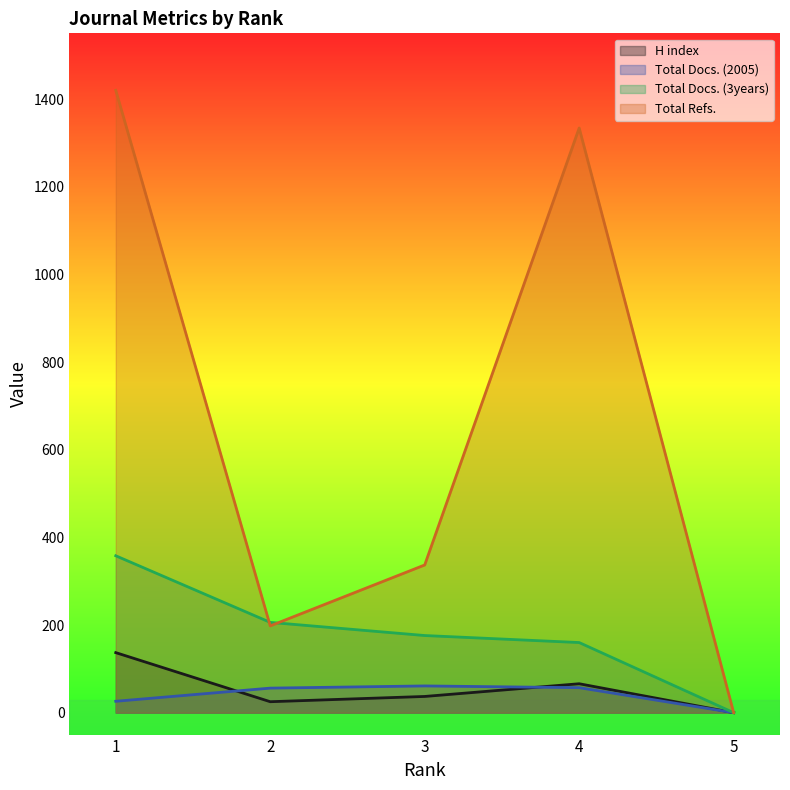

Where is the first local maximum for H index?

4